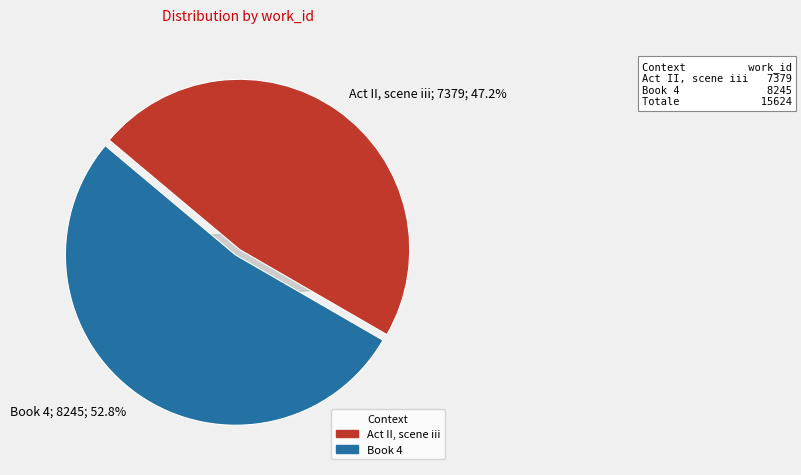

True or false: Act II, scene iii accounts for 47% of the total.

True